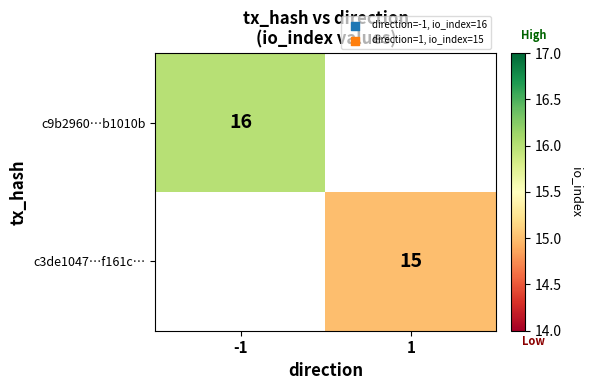

The c9b2960…b1010b series shows 25 at -1. True or false?

False